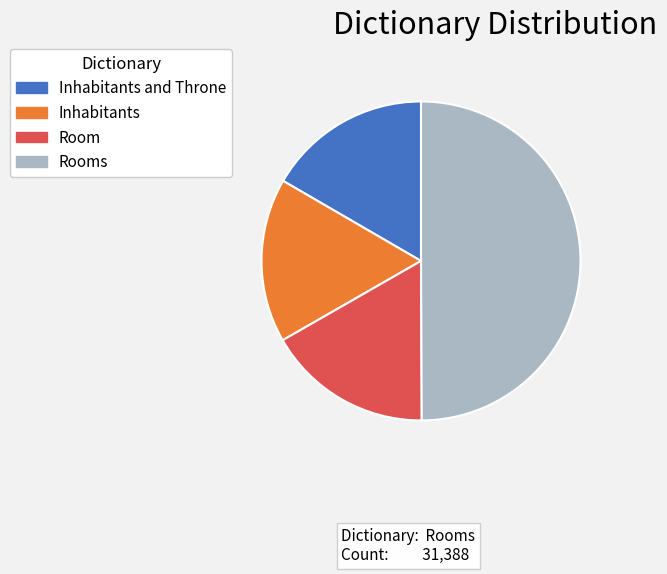

What is the largest slice in the pie chart?

Rooms